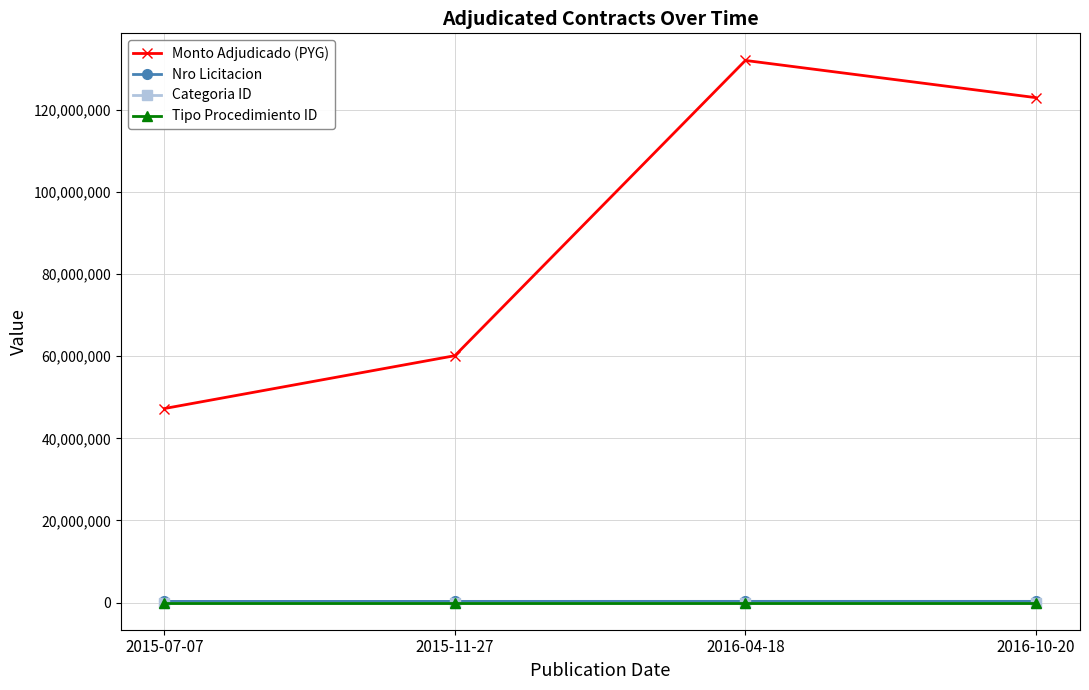

At which label does Categoria ID first exceed 37?

2015-07-07